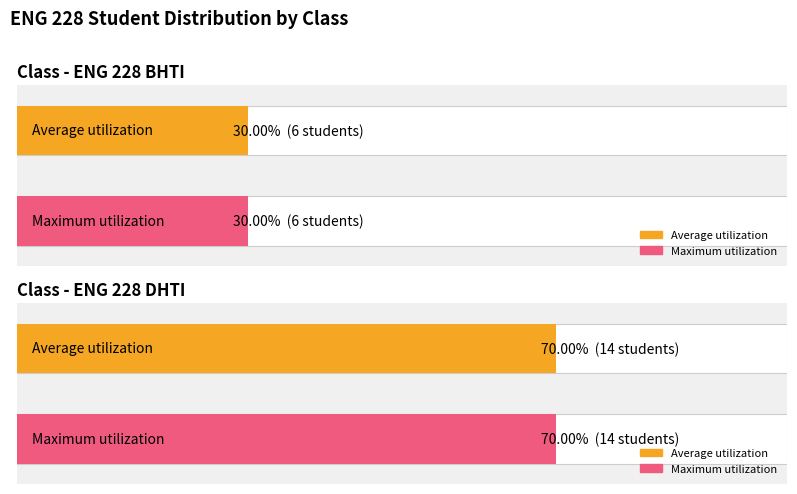

At how many categories does at least one series exceed 6?

1